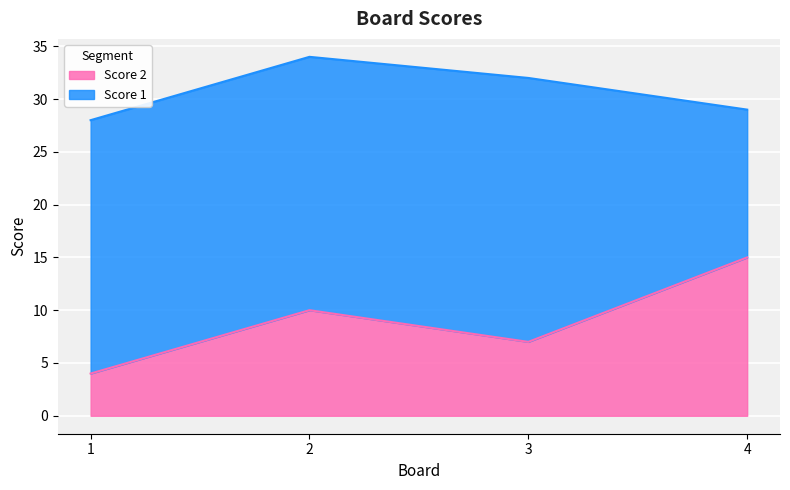

What is the value of the 1st point from the left?

4